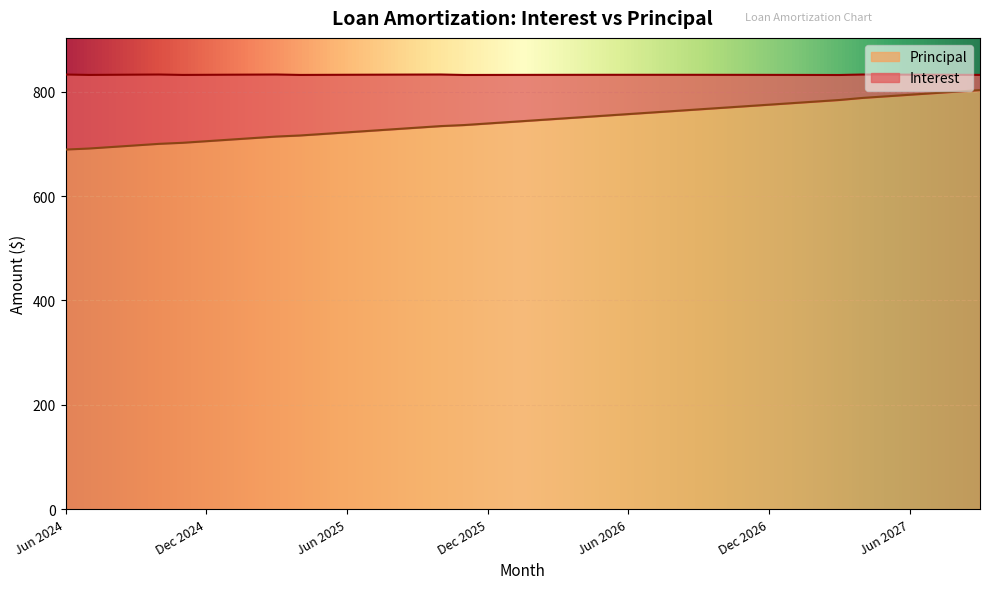

Approximately how many times larger is the value at Jun 2024 compared to Jun 2025?

1.0